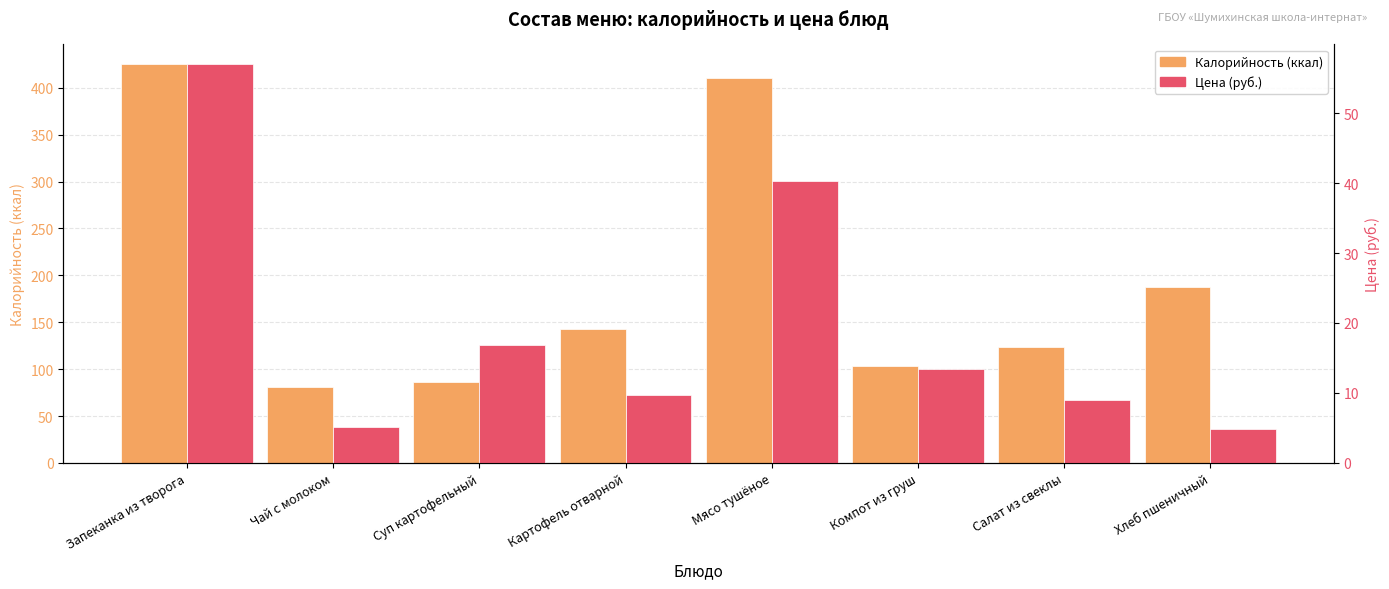

How many data points in Цена are above 13?

4